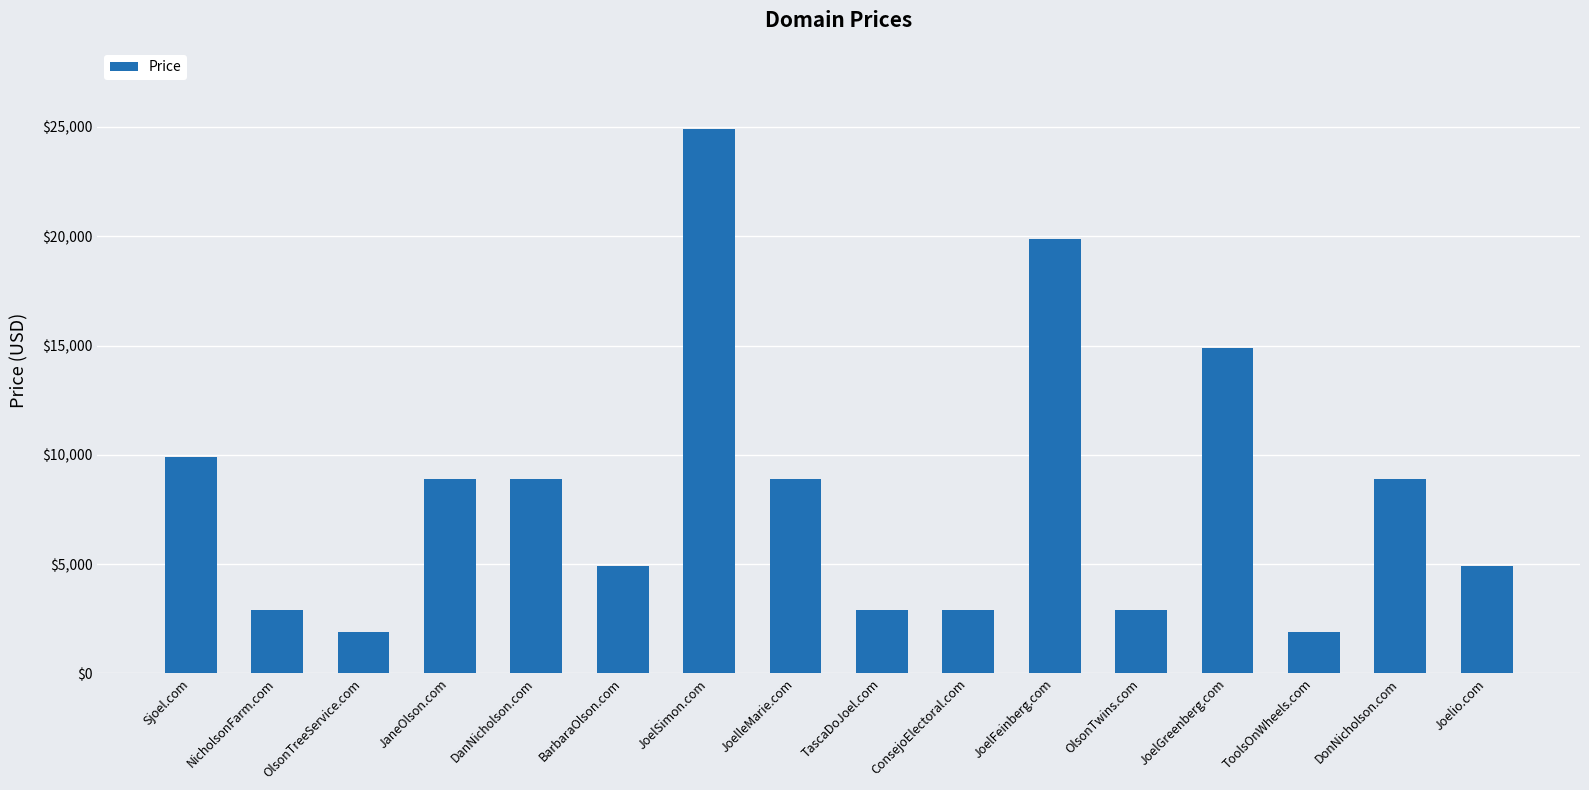

What is the ratio of the value at NicholsonFarm.com to the value at JoelSimon.com?

0.1